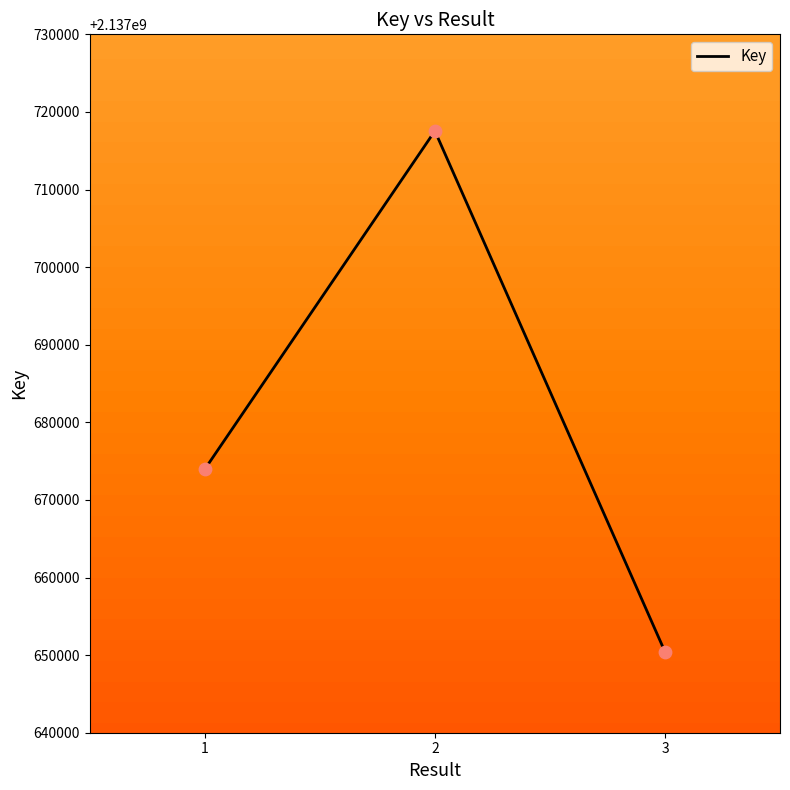

Which has a higher value, 1 or 2?

2